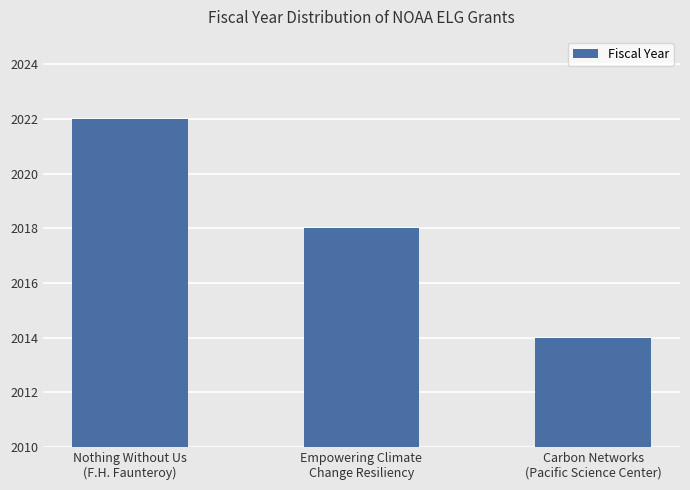

What is the ratio of the value at Carbon Networks
(Pacific Science Center) to the value at Empowering Climate
Change Resiliency?

1.0